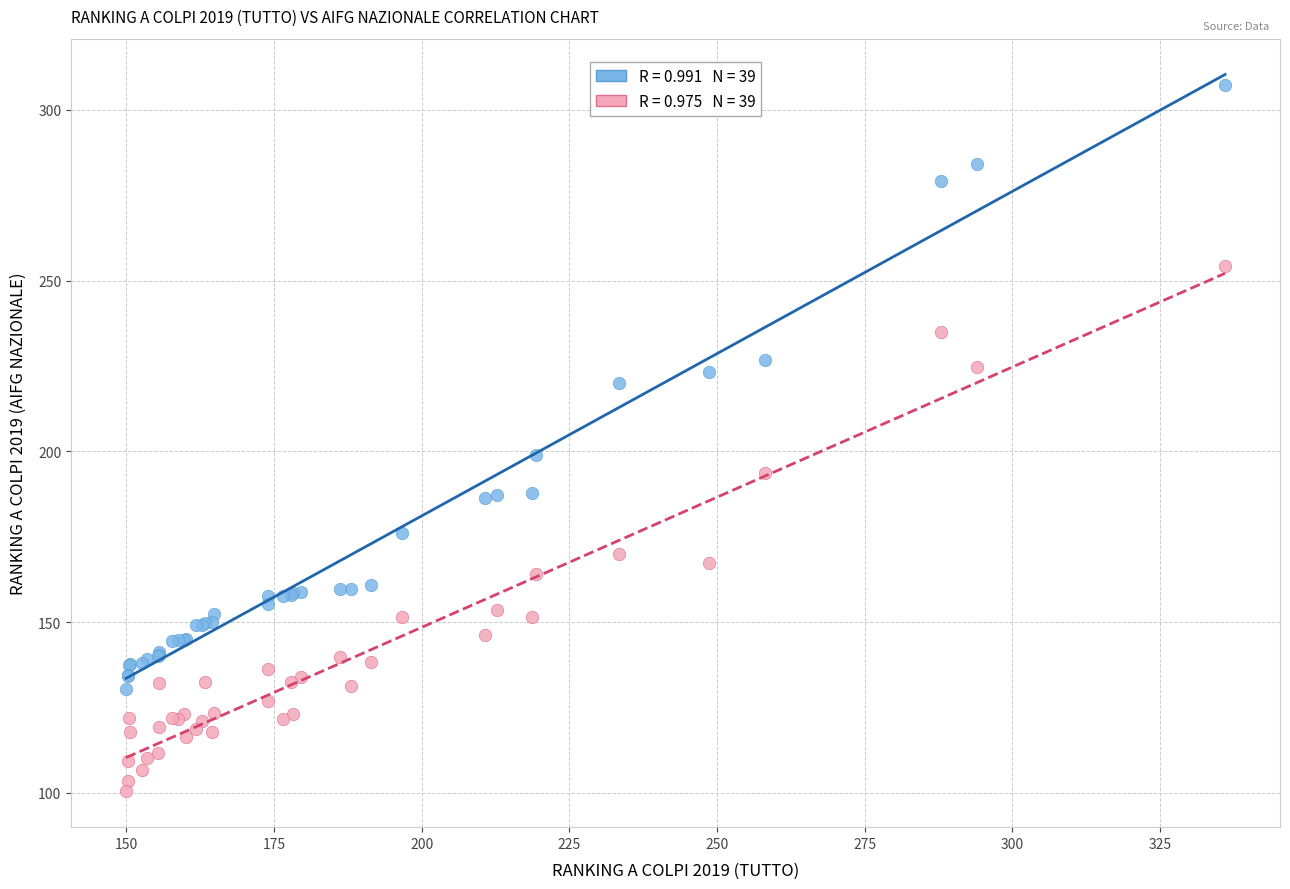

Across all series, what Y value is closest to 203?

198.9